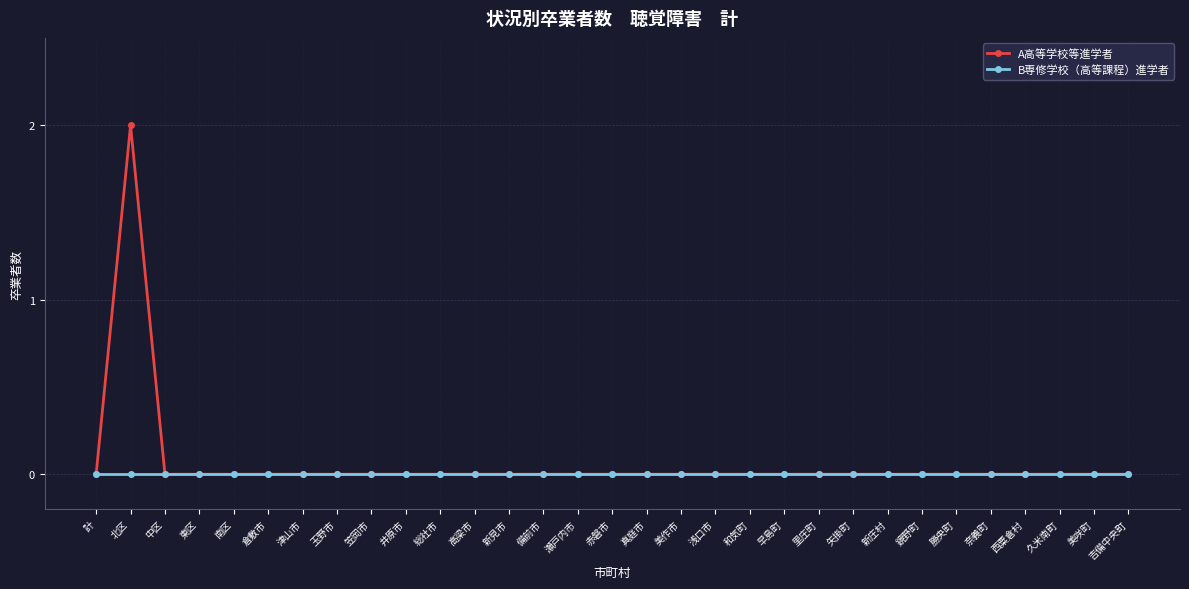

What is the label of the 31st point from the left?

吉備中央町